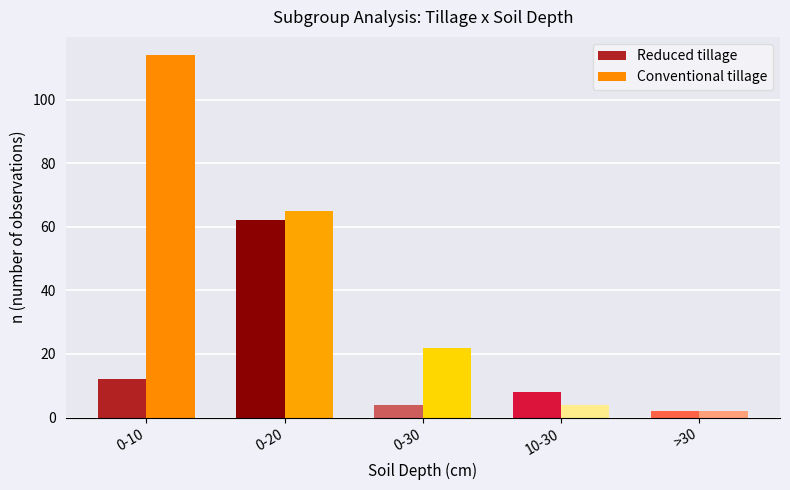

How many values in the Reduced tillage series are below 8?

2